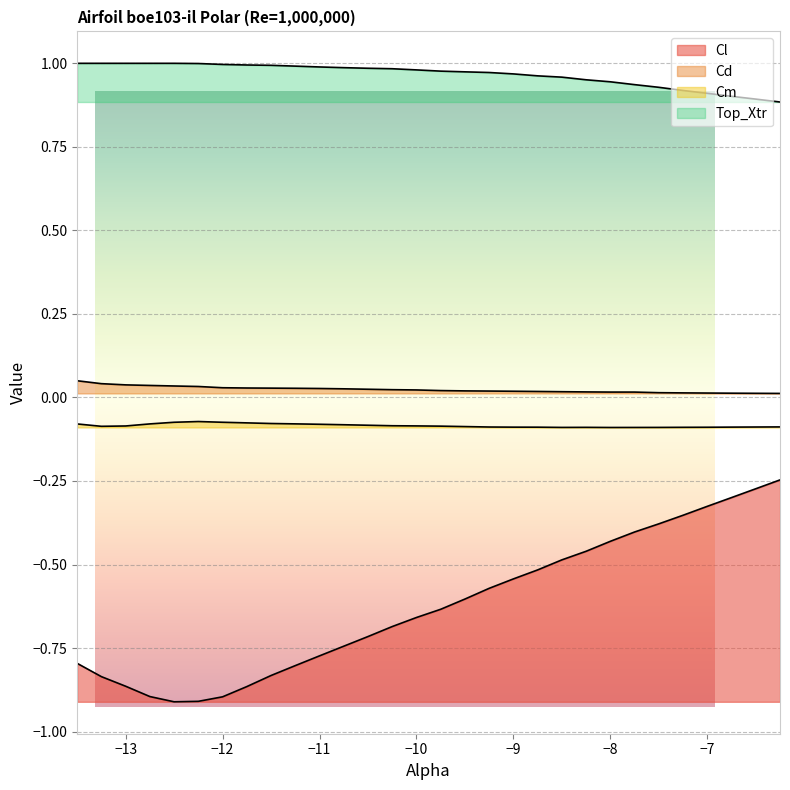

What is the minimum value for Cl?

-0.9